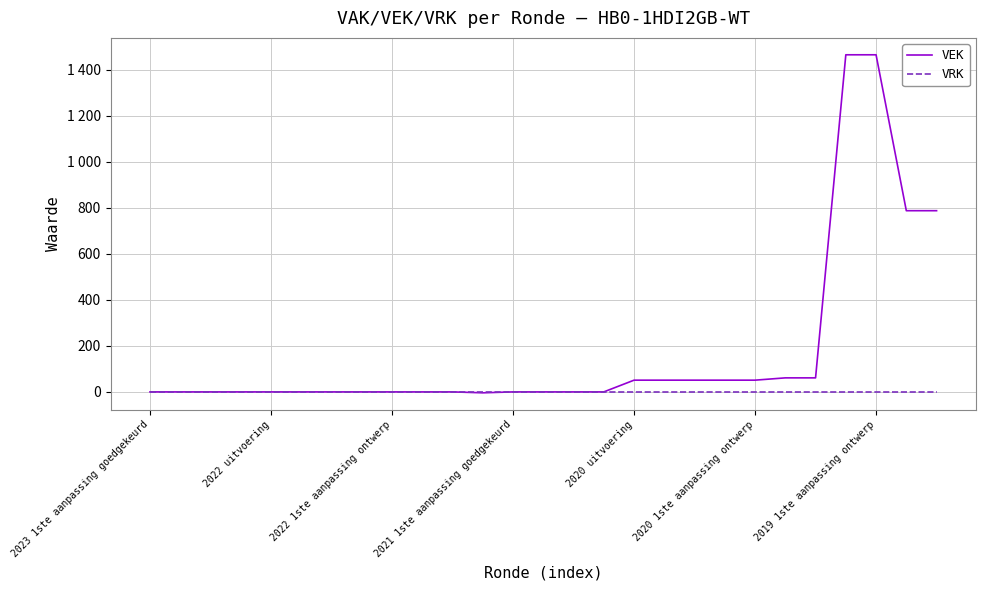

True or false: VEK and VRK cross at least once.

False